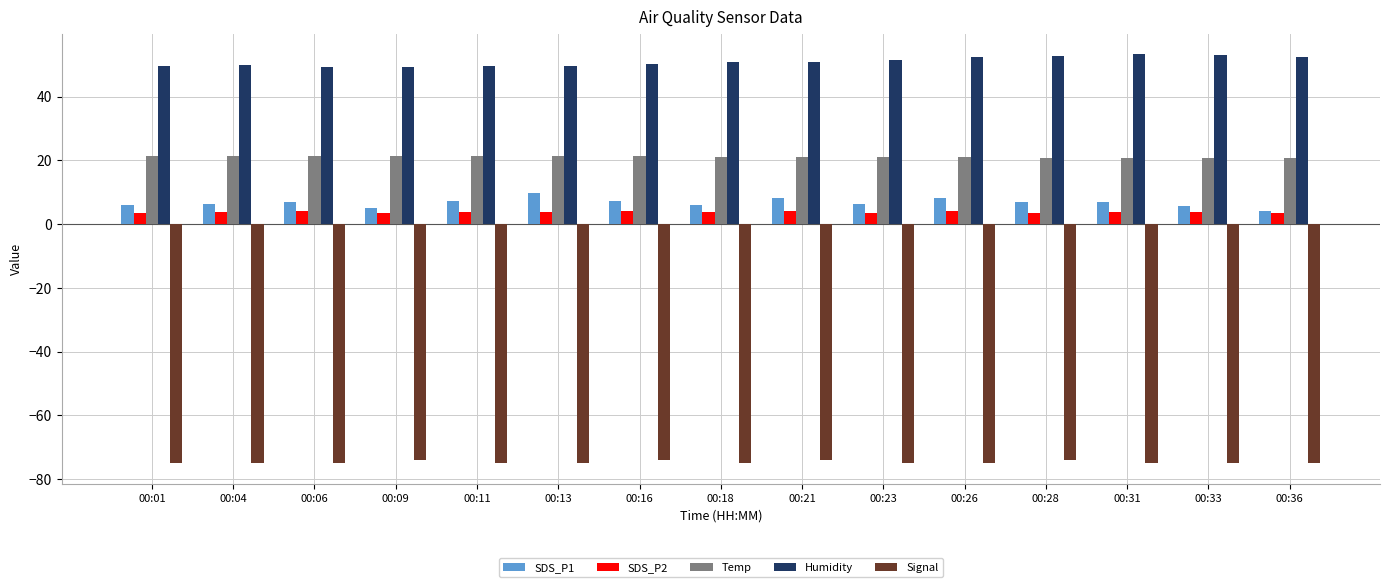

What is the lowest value of the Signal series?

-75.0